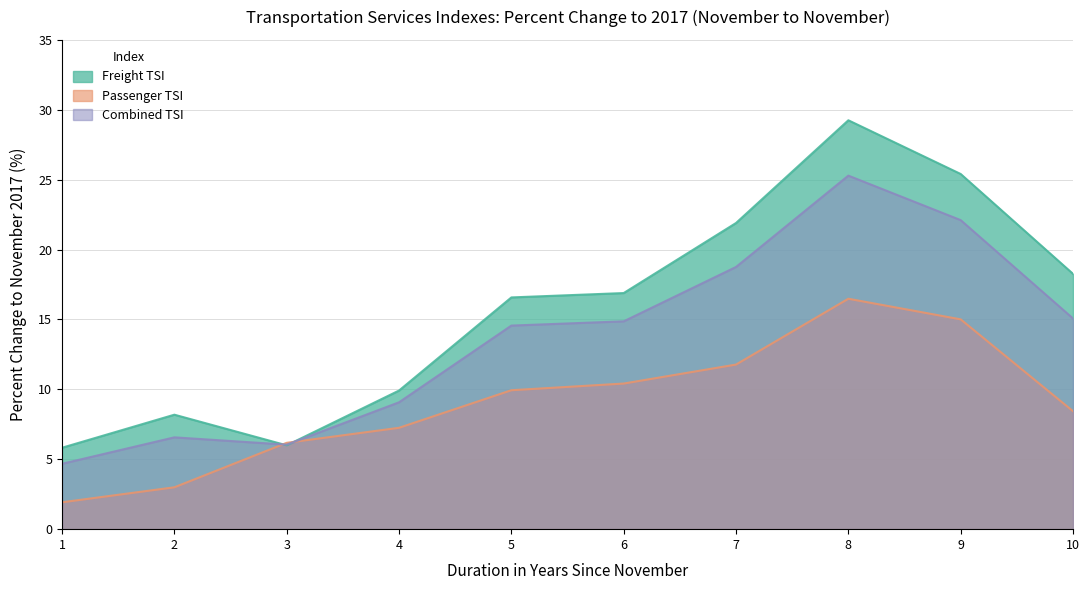

How many data points does each series have?

10